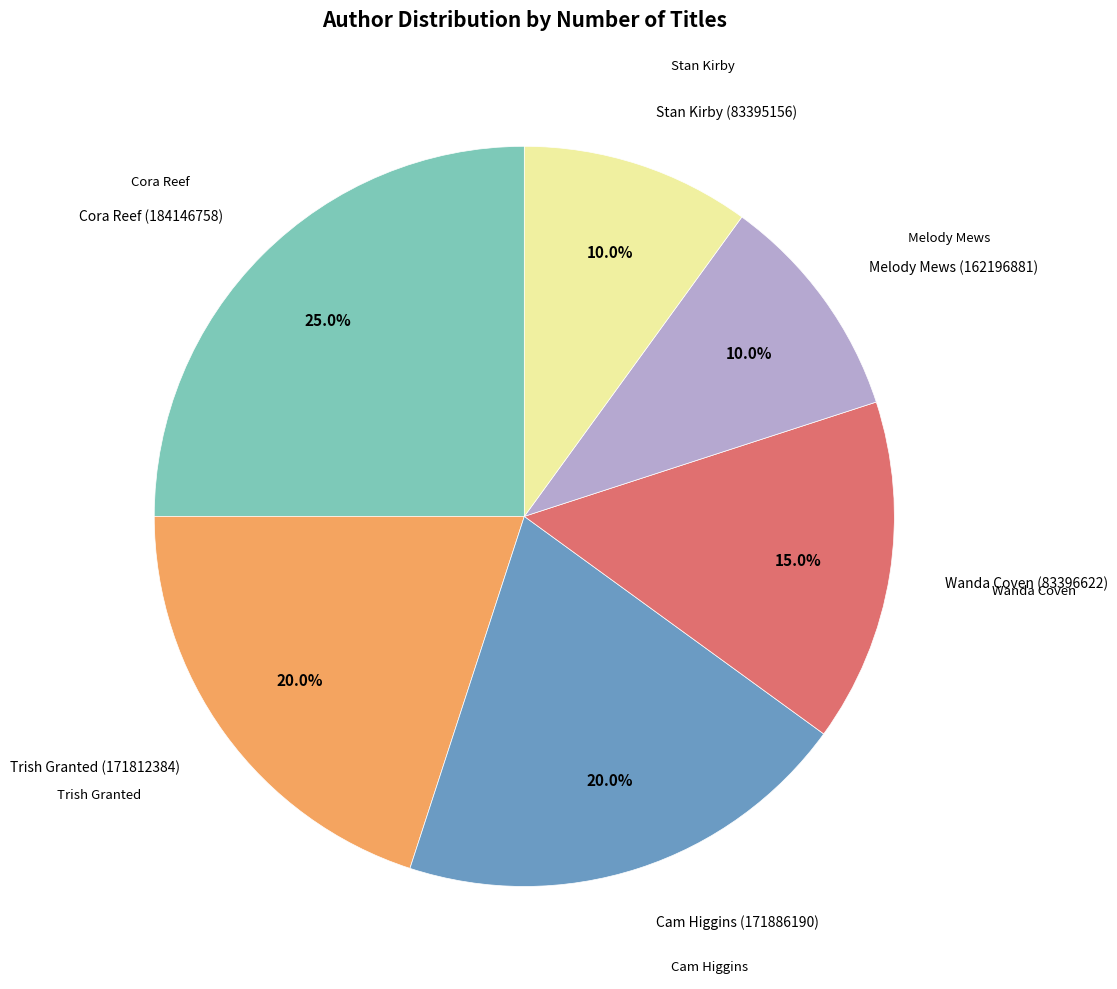

To the nearest percent, what is the difference between the largest and smallest slice percentages?

15%